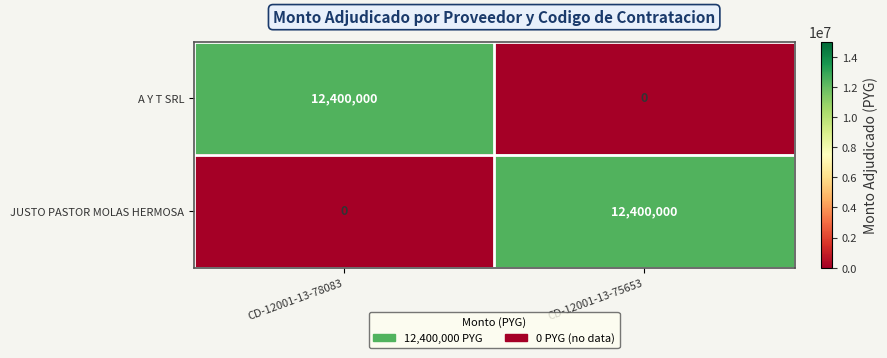

What is the total value across all series at CD-12001-13-75653?

12400000